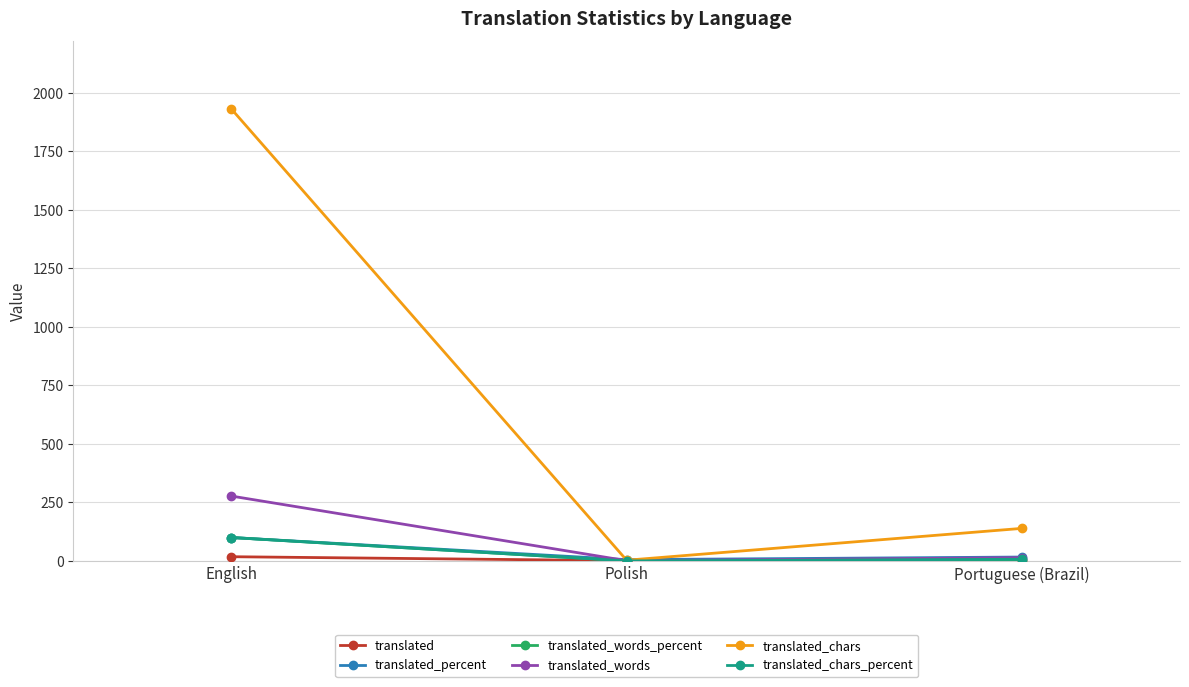

What is the greatest value displayed?

1930.0